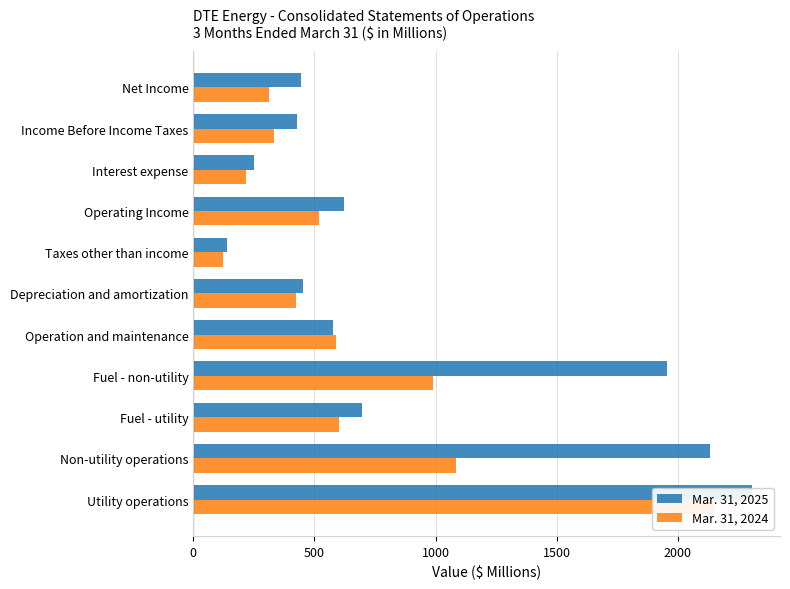

How many data points in Mar. 31, 2025 are less than 575?

5